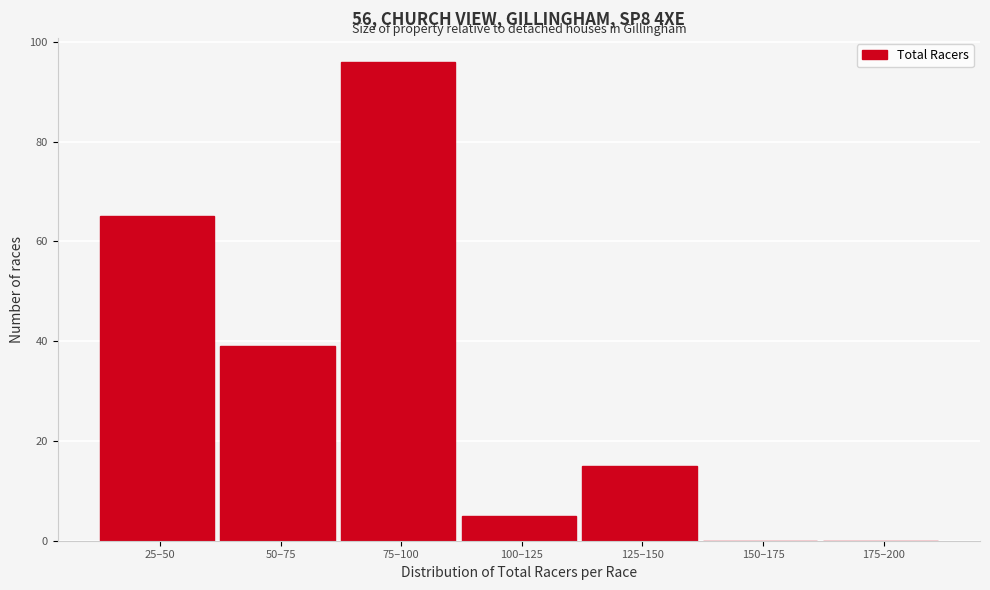

Reading left to right, transcribe all the data shown in this chart.

25–50=65	50–75=39	75–100=96	100–125=5	125–150=15	150–175=0	175–200=0